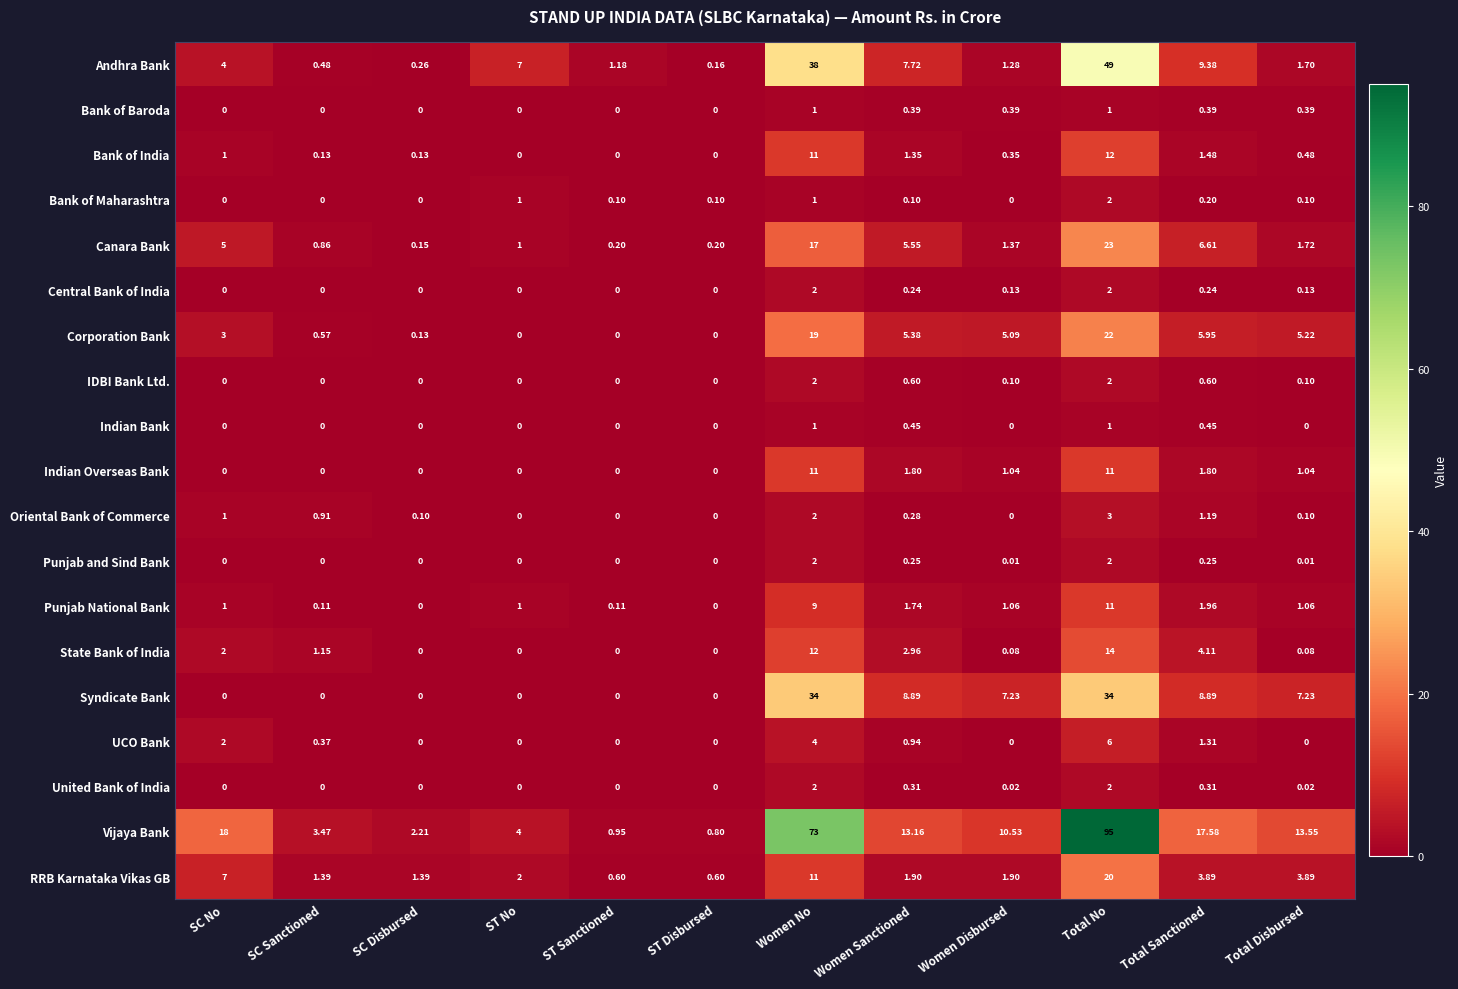

Rank the series at Women Sanctioned from lowest to highest value.

Bank of Maharashtra, Central Bank of India, Punjab and Sind Bank, Oriental Bank of Commerce, United Bank of India, Bank of Baroda, Indian Bank, IDBI Bank Ltd., UCO Bank, Bank of India, Punjab National Bank, Indian Overseas Bank, RRB Karnataka Vikas GB, State Bank of India, Corporation Bank, Canara Bank, Andhra Bank, Syndicate Bank, Vijaya Bank